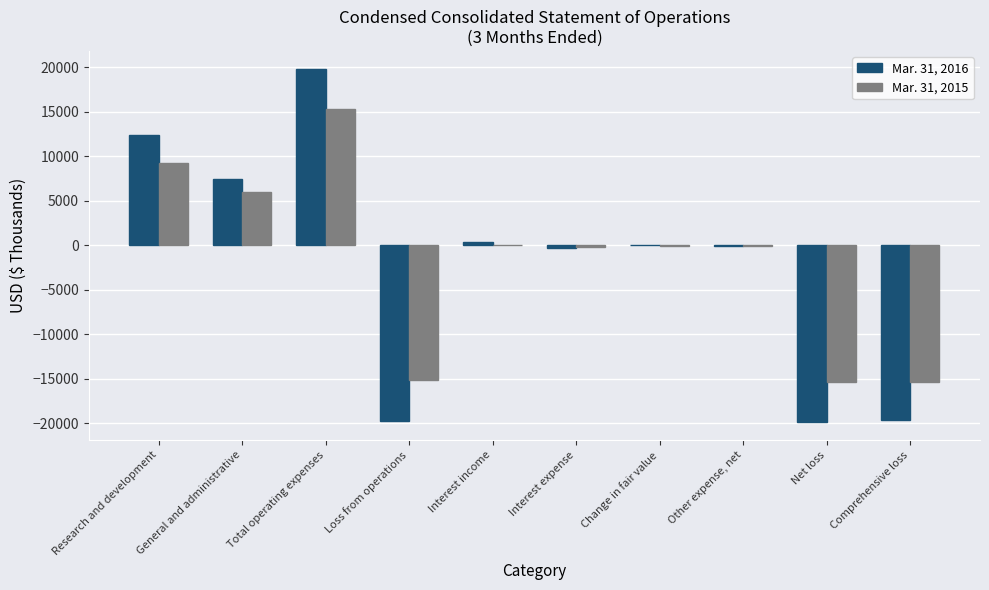

Is the value of Mar. 31, 2015 at Interest expense greater than the value of Mar. 31, 2016 at Total operating expenses?

No